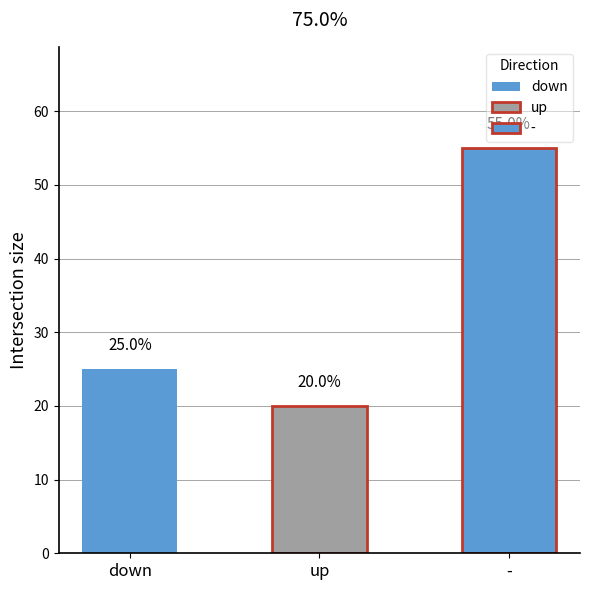

Rank the categories by Count value from lowest to highest.

up, down, -